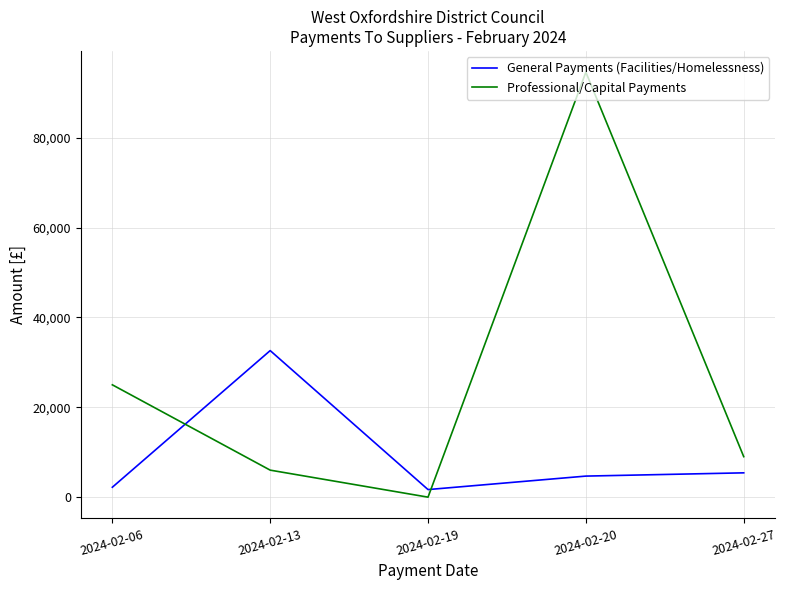

What is the difference between the maximum and minimum values in the General Payments (Facilities/Homelessness) series?

30927.2